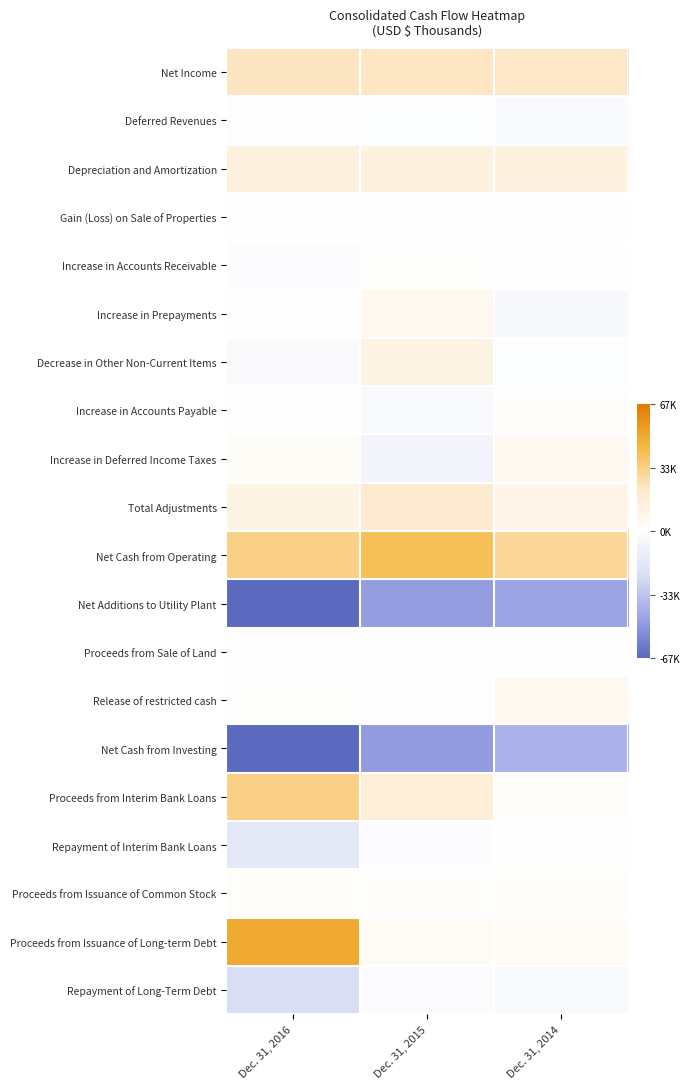

Reading left to right, list all the values displayed in this chart.

Net Income: Dec. 31, 2016=0.4	Dec. 31, 2015=0.3	Dec. 31, 2014=0.3
Deferred Revenues: Dec. 31, 2016=-0.0	Dec. 31, 2015=-0.0	Dec. 31, 2014=-0.1
Depreciation and Amortization: Dec. 31, 2016=0.2	Dec. 31, 2015=0.2	Dec. 31, 2014=0.2
Gain (Loss) on Sale of Properties: Dec. 31, 2016=0.0	Dec. 31, 2015=-0.0	Dec. 31, 2014=-0.0
Increase in Accounts Receivable: Dec. 31, 2016=-0.0	Dec. 31, 2015=0.0	Dec. 31, 2014=-0.0
Increase in Prepayments: Dec. 31, 2016=0.0	Dec. 31, 2015=0.1	Dec. 31, 2014=-0.1
Decrease in Other Non-Current Items: Dec. 31, 2016=-0.0	Dec. 31, 2015=0.2	Dec. 31, 2014=-0.0
Increase in Accounts Payable: Dec. 31, 2016=0.0	Dec. 31, 2015=-0.1	Dec. 31, 2014=0.0
Increase in Deferred Income Taxes: Dec. 31, 2016=0.0	Dec. 31, 2015=-0.1	Dec. 31, 2014=0.1
Total Adjustments: Dec. 31, 2016=0.1	Dec. 31, 2015=0.3	Dec. 31, 2014=0.1
Net Cash from Operating: Dec. 31, 2016=0.5	Dec. 31, 2015=0.6	Dec. 31, 2014=0.5
Net Additions to Utility Plant: Dec. 31, 2016=-1.0	Dec. 31, 2015=-0.7	Dec. 31, 2014=-0.7
Proceeds from Sale of Land: Dec. 31, 2016=0.0	Dec. 31, 2015=0.0	Dec. 31, 2014=0.0
Release of restricted cash: Dec. 31, 2016=0.0	Dec. 31, 2015=-0.0	Dec. 31, 2014=0.1
Net Cash from Investing: Dec. 31, 2016=-1.0	Dec. 31, 2015=-0.7	Dec. 31, 2014=-0.6
Proceeds from Interim Bank Loans: Dec. 31, 2016=0.5	Dec. 31, 2015=0.2	Dec. 31, 2014=0.0
Repayment of Interim Bank Loans: Dec. 31, 2016=-0.2	Dec. 31, 2015=-0.0	Dec. 31, 2014=0.0
Proceeds from Issuance of Common Stock: Dec. 31, 2016=0.0	Dec. 31, 2015=0.0	Dec. 31, 2014=0.0
Proceeds from Issuance of Long-term Debt: Dec. 31, 2016=0.7	Dec. 31, 2015=0.1	Dec. 31, 2014=0.1
Repayment of Long-Term Debt: Dec. 31, 2016=-0.3	Dec. 31, 2015=-0.0	Dec. 31, 2014=-0.1